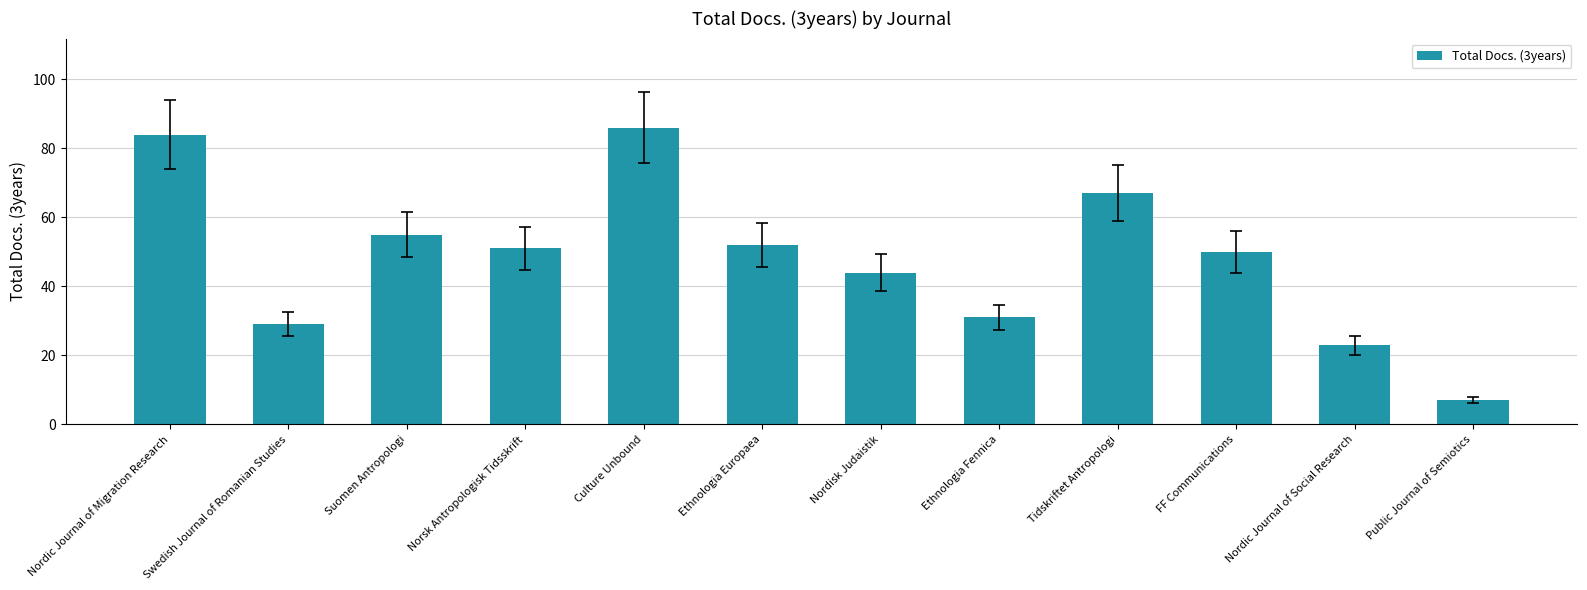

What is the greatest value displayed?

86